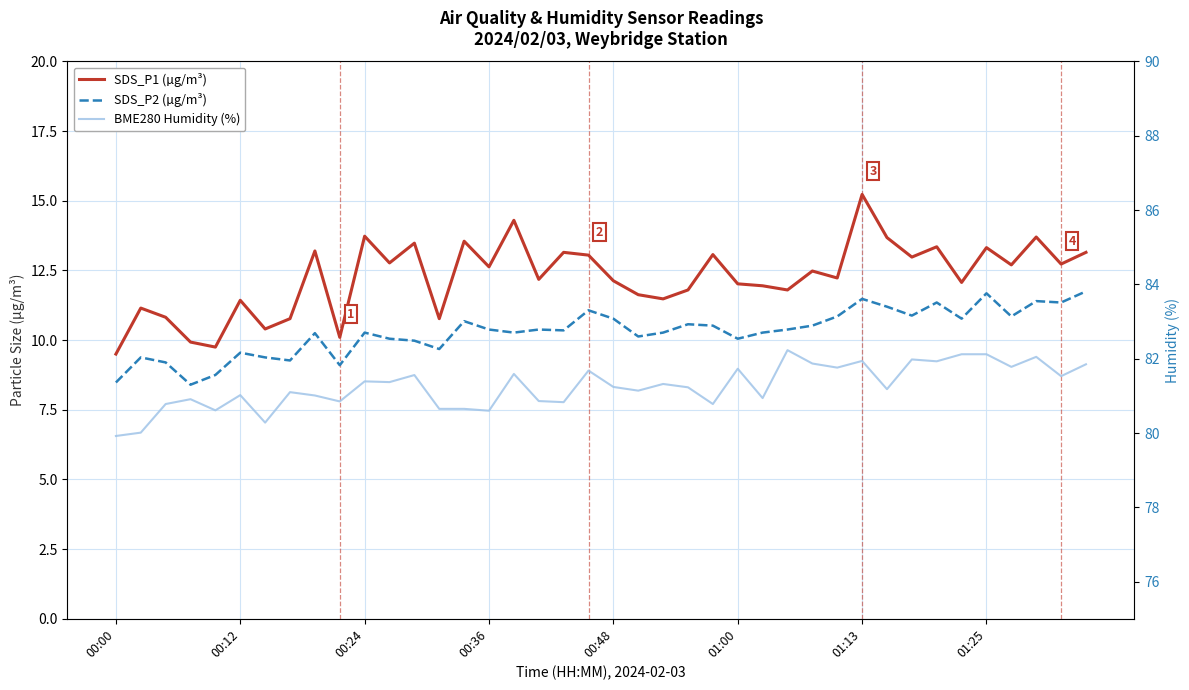

Is this an area chart (filled region under the line)?

No